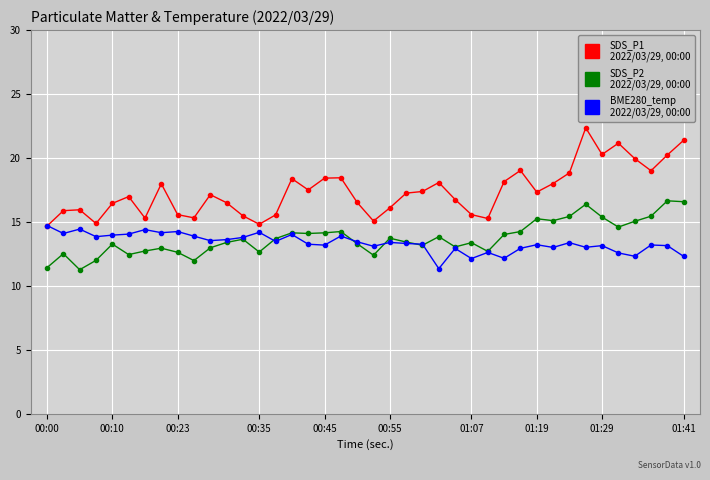

What is the smallest value displayed?

11.3